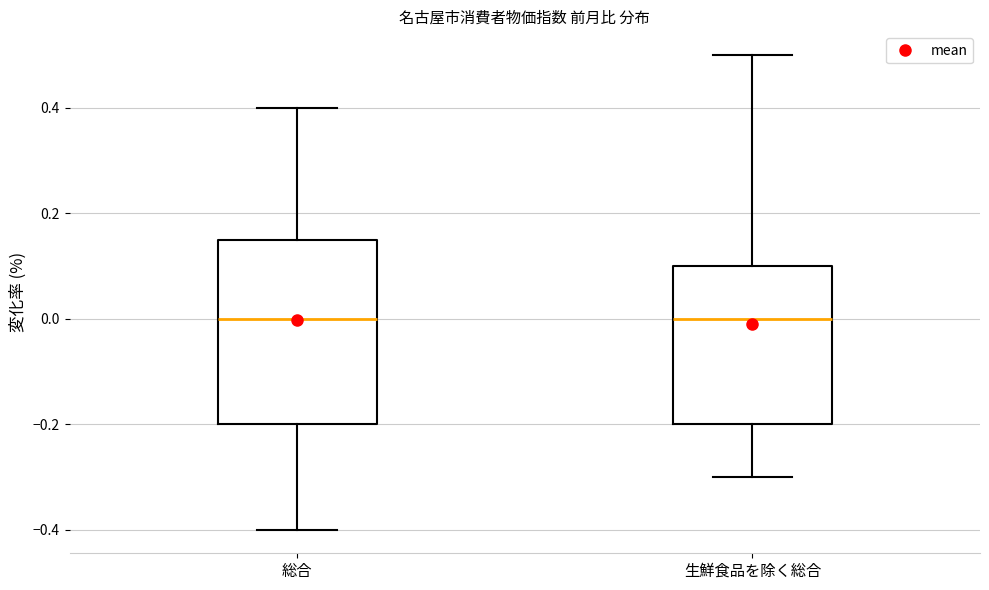

Reading left to right, read every box against the y-axis: the position of its median line, the range the box covers, and the ends of its whiskers. The values are not printed on the chart, so give them approximately, as read against the axis.

総合: median 0.00, box -0.20 to 0.16, whiskers -0.40 to 0.40
生鮮食品を除く総合: median 0.00, box -0.20 to 0.10, whiskers -0.30 to 0.50